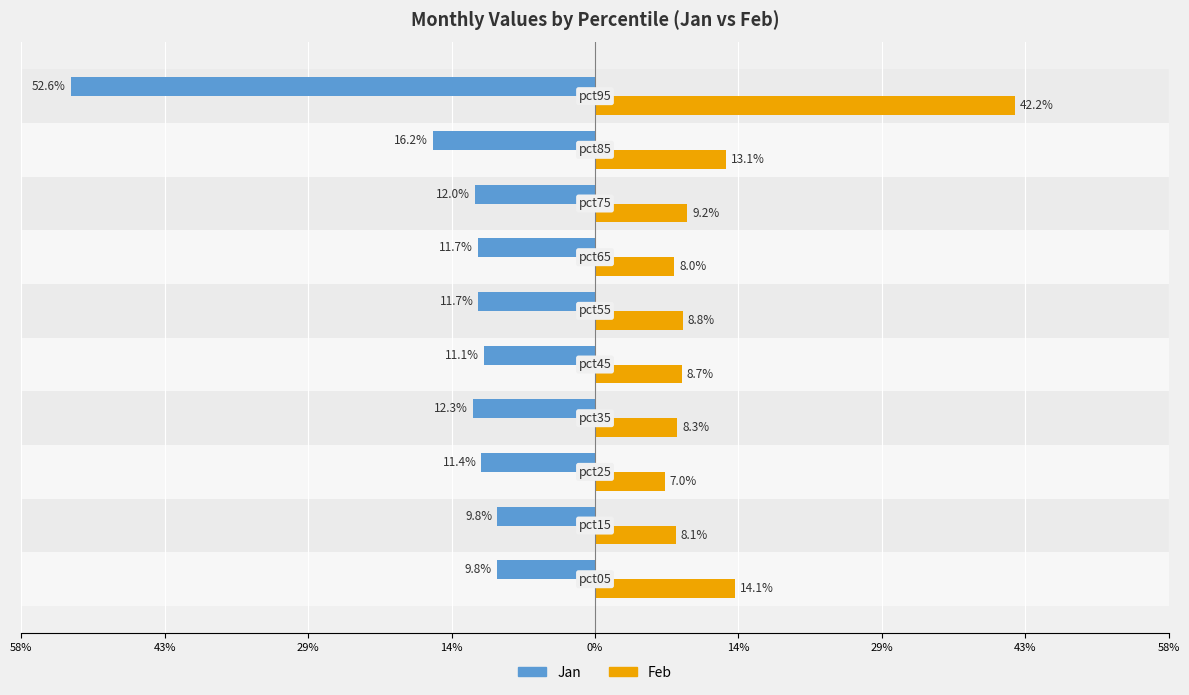

At 0%, list the series in order from largest to smallest.

Feb, Jan